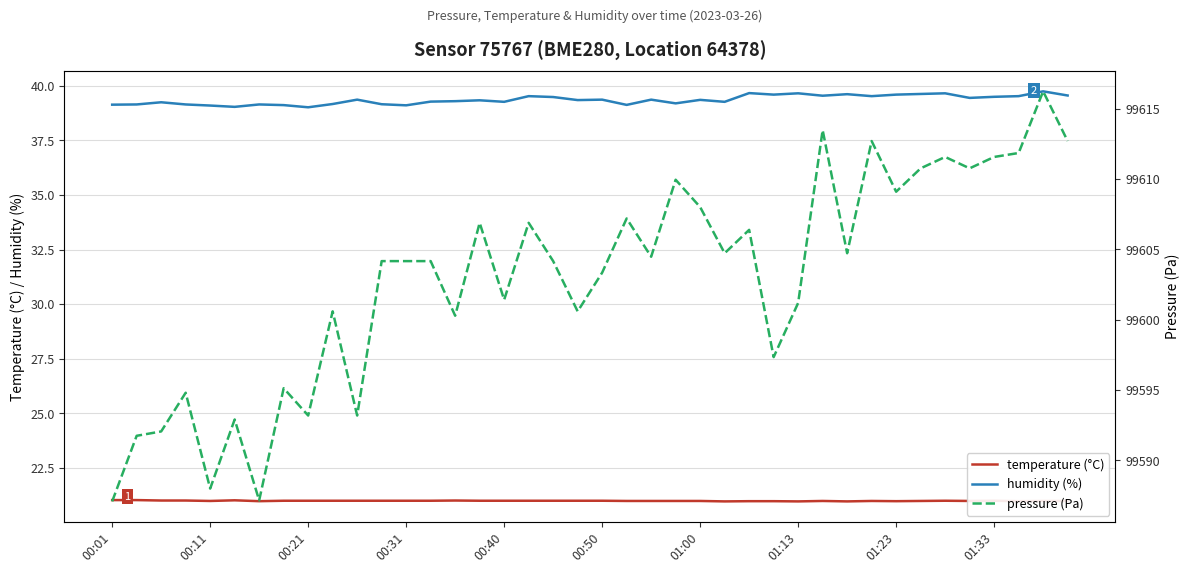

What are all the series names shown in the legend?

temperature (°C), humidity (%), pressure (Pa)